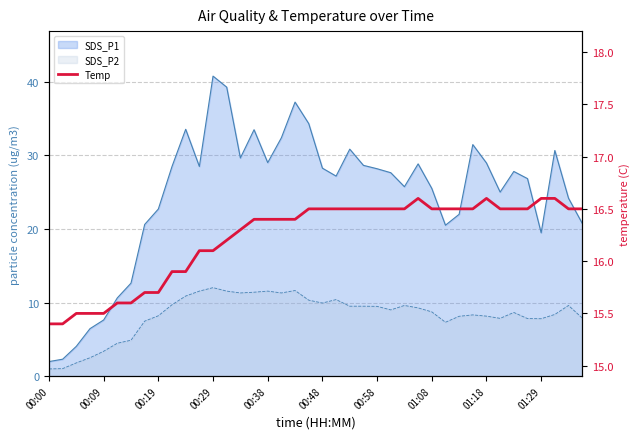

The chart shows a value of 23.4 at 00:48. True or false?

False